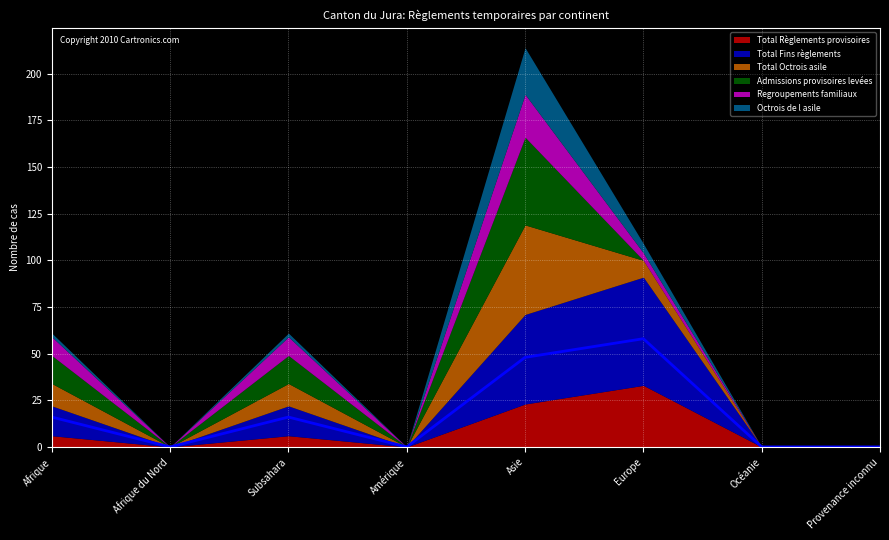

Which label corresponds to the largest value in the chart?

Europe